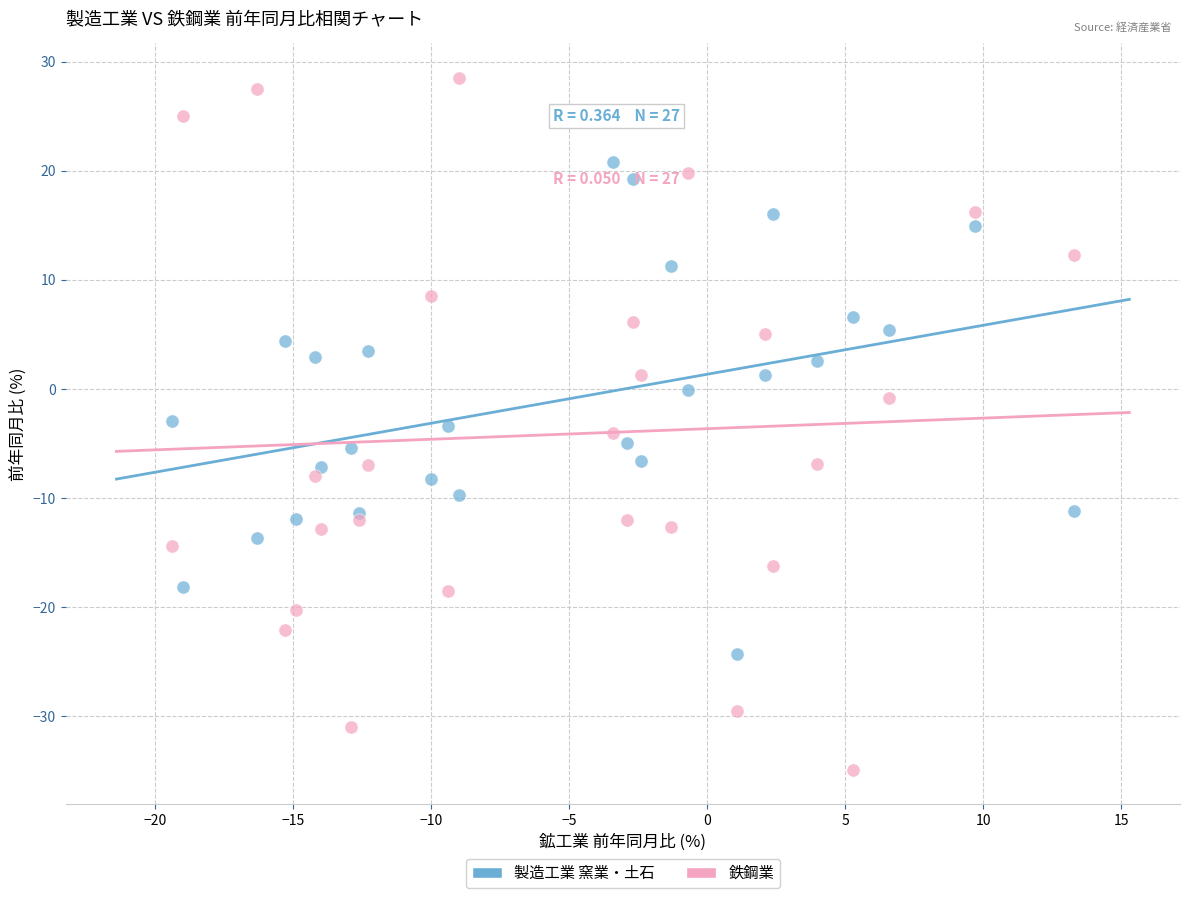

Which series contains the highest Y value?

鉄鋼業